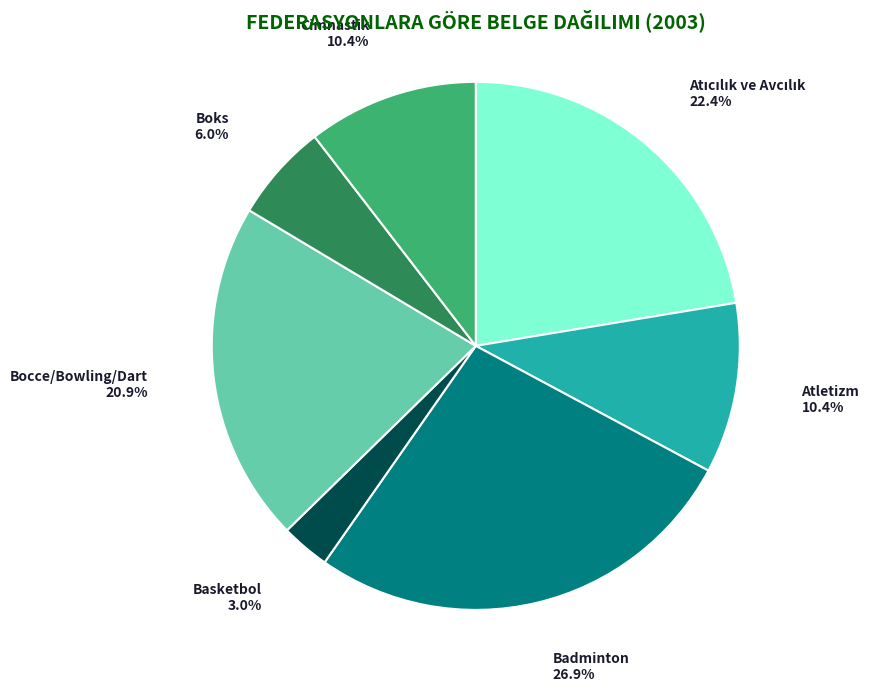

To the nearest percent, what percentage of the pie is Atletizm?

10%